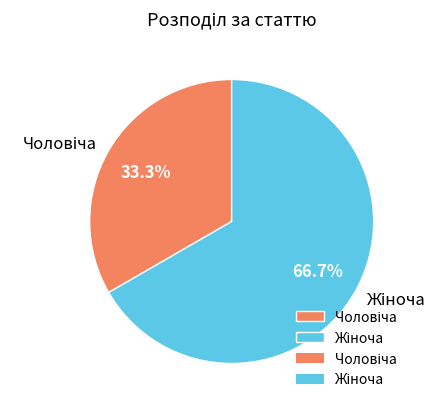

Is there a majority slice in this chart?

Yes